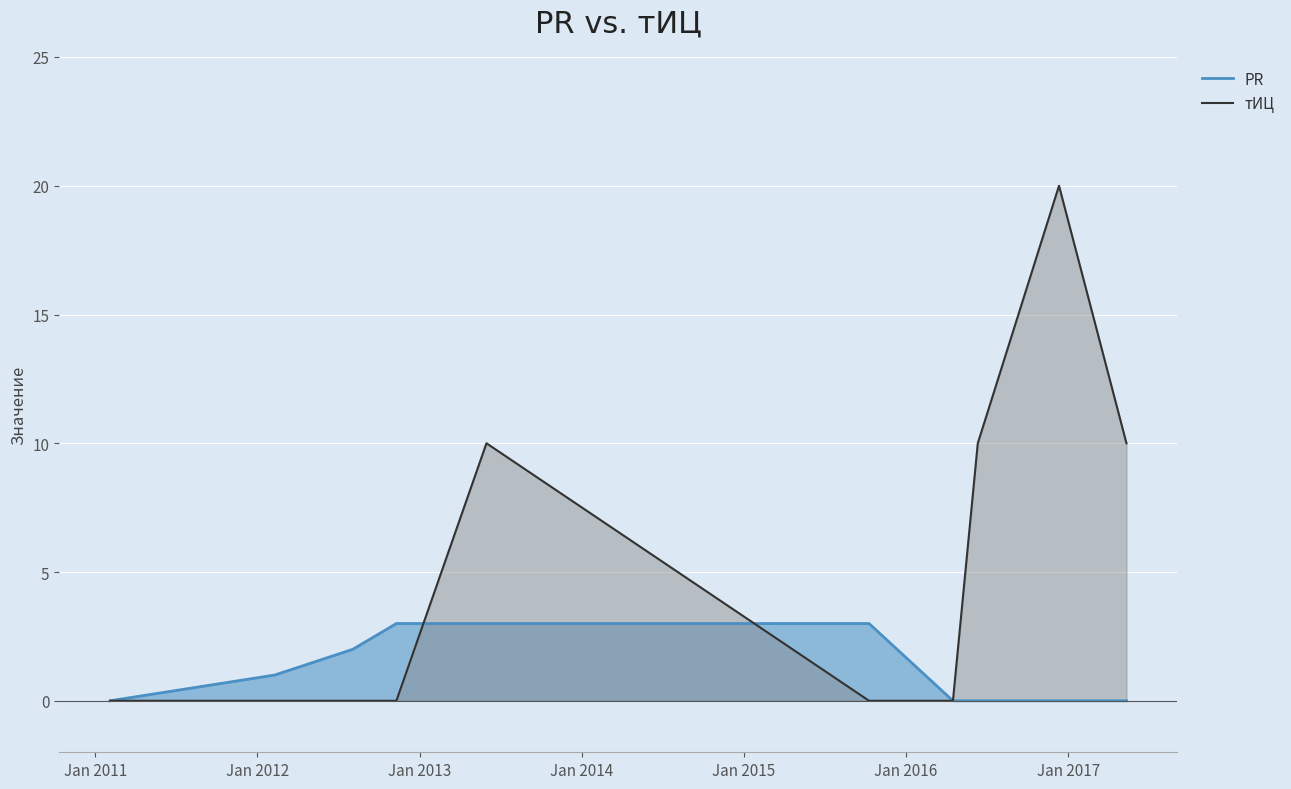

What is the greatest value displayed?

20